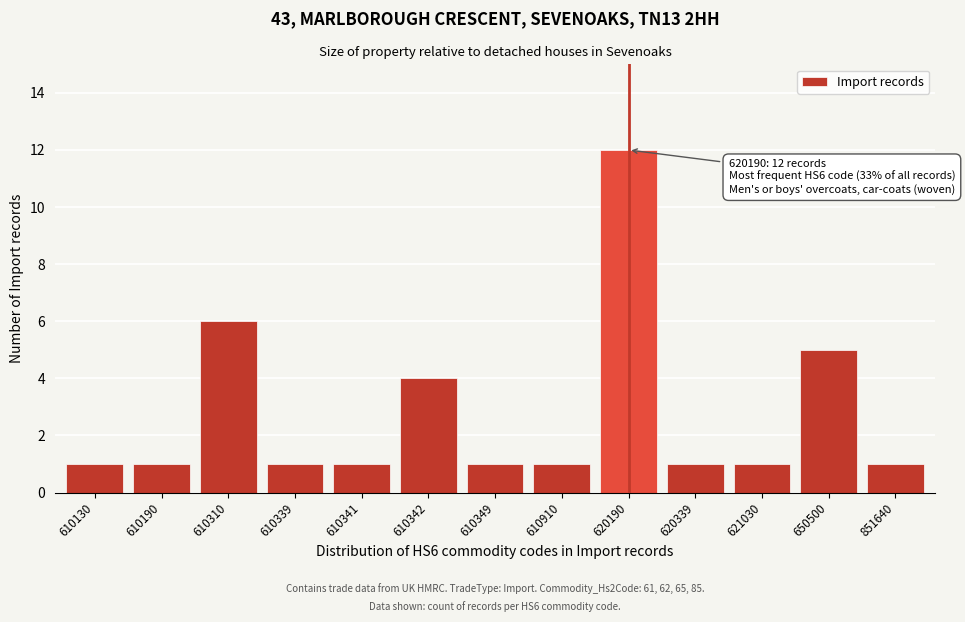

Reading left to right, what are all the values shown in this chart?

610130=1	610190=1	610310=6	610339=1	610341=1	610342=4	610349=1	610910=1	620190=12	620339=1	621030=1	650500=5	851640=1